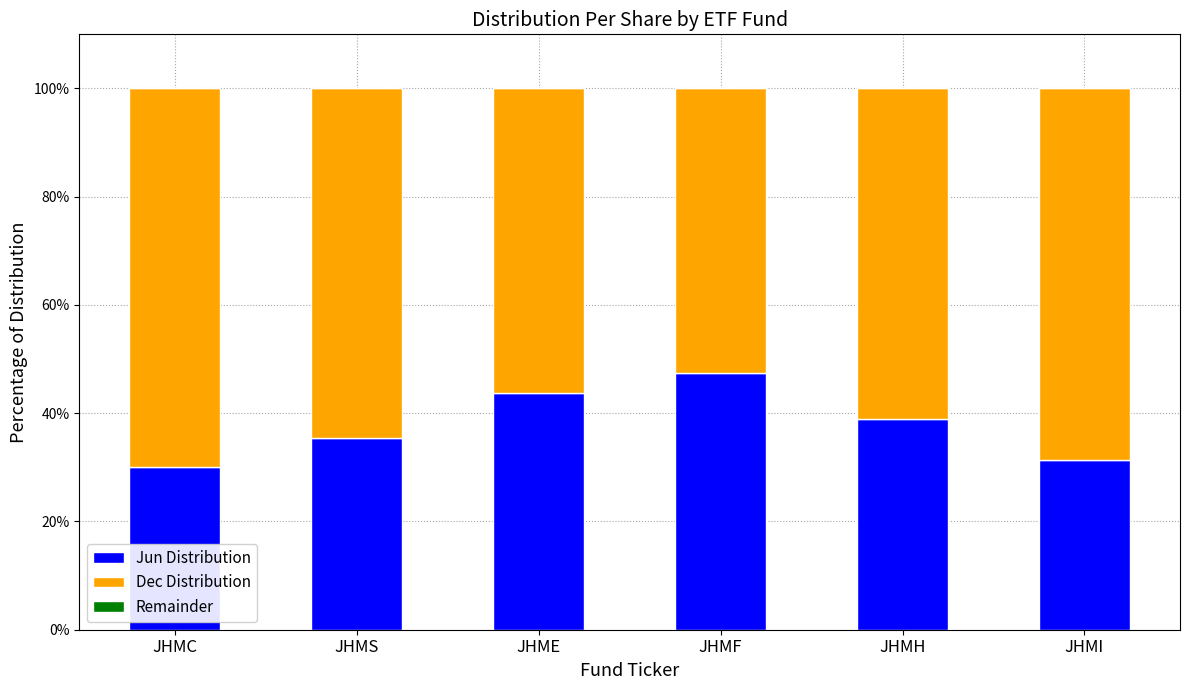

Is it true that Jun Distribution equals 9.3 at JHME?

False